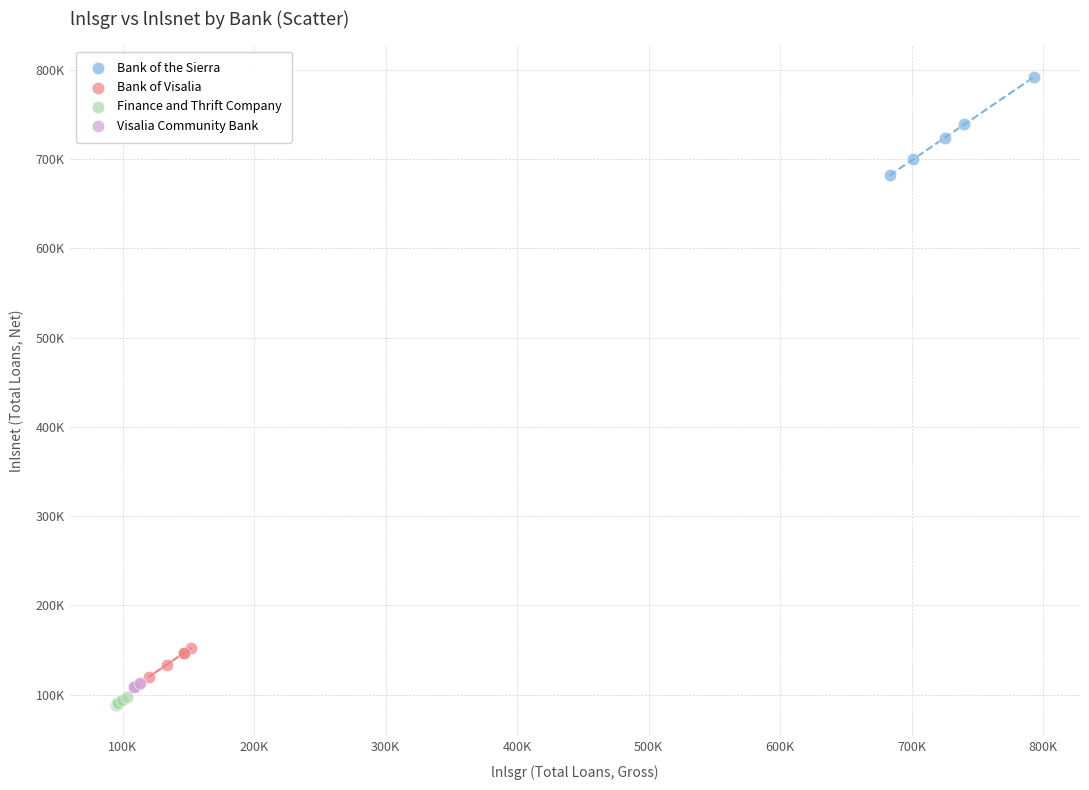

What are all the series names shown in the legend?

Bank of the Sierra, Bank of Visalia, Finance and Thrift Company, Visalia Community Bank